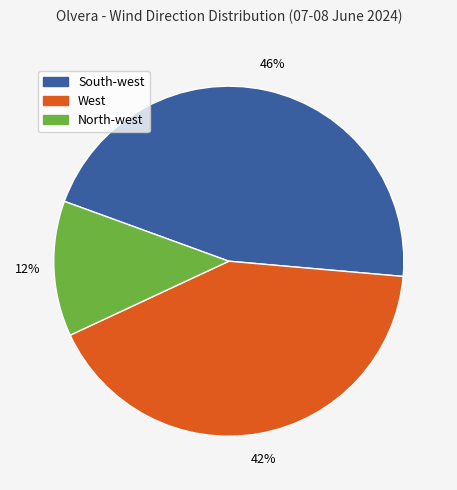

What is the smallest slice in the pie chart?

North-west